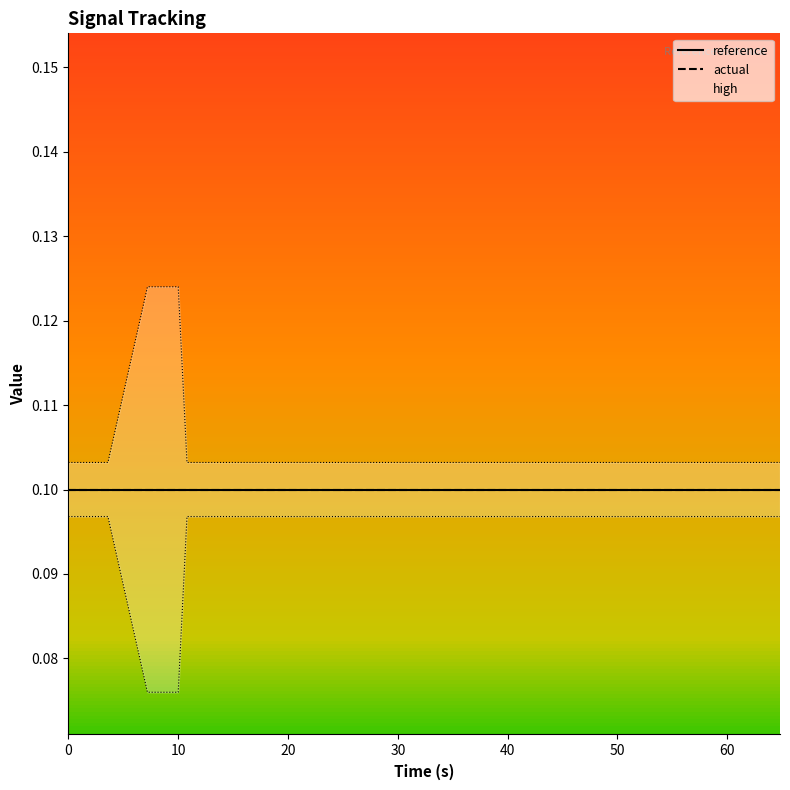

Which series has the largest total across all categories?

high